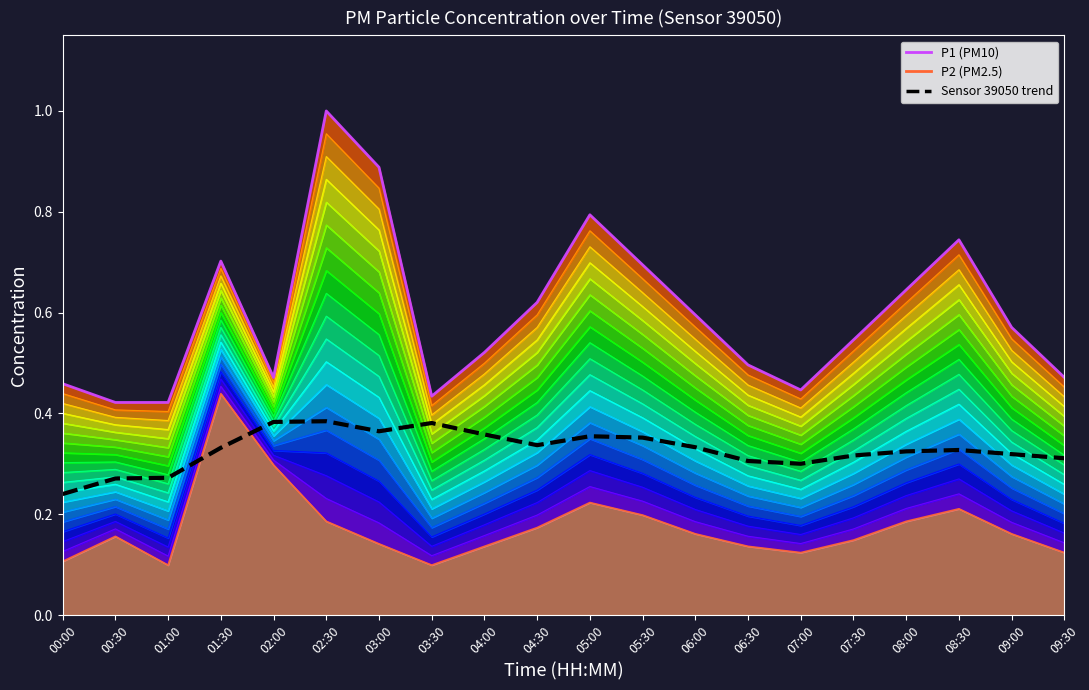

Count the P1 (PM10) values in the range 0 to 1.

20